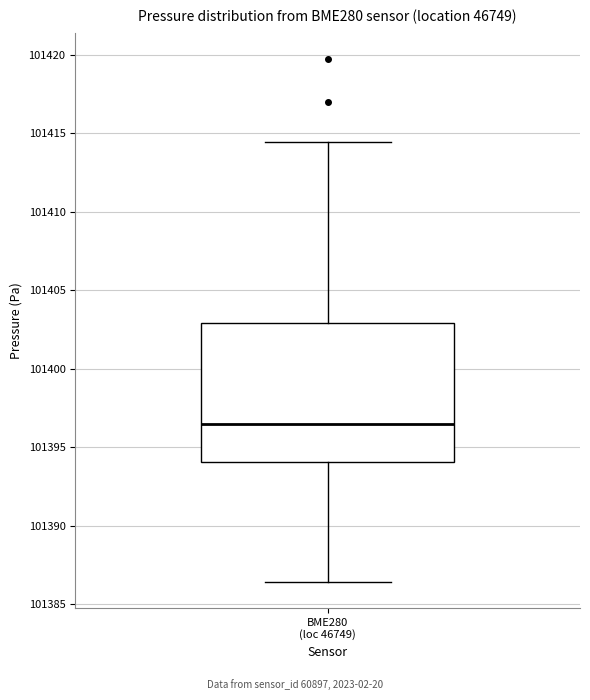

Read this box plot against the y-axis: the position of the median line, the range covered by the box, and the ends of both whiskers. The values are not printed on the chart, so give them approximately, as read against the axis.

median 101396.5, box 101394.0 to 101403.0, whiskers 101386.5 to 101414.5